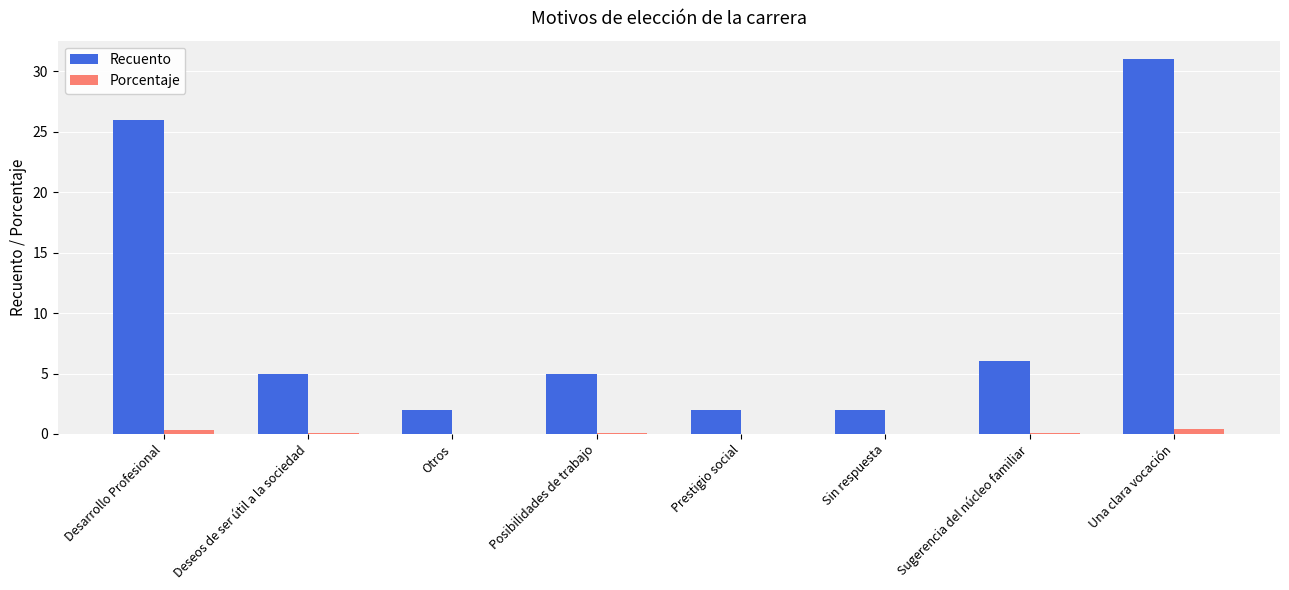

Which series has the largest total across all categories?

Recuento